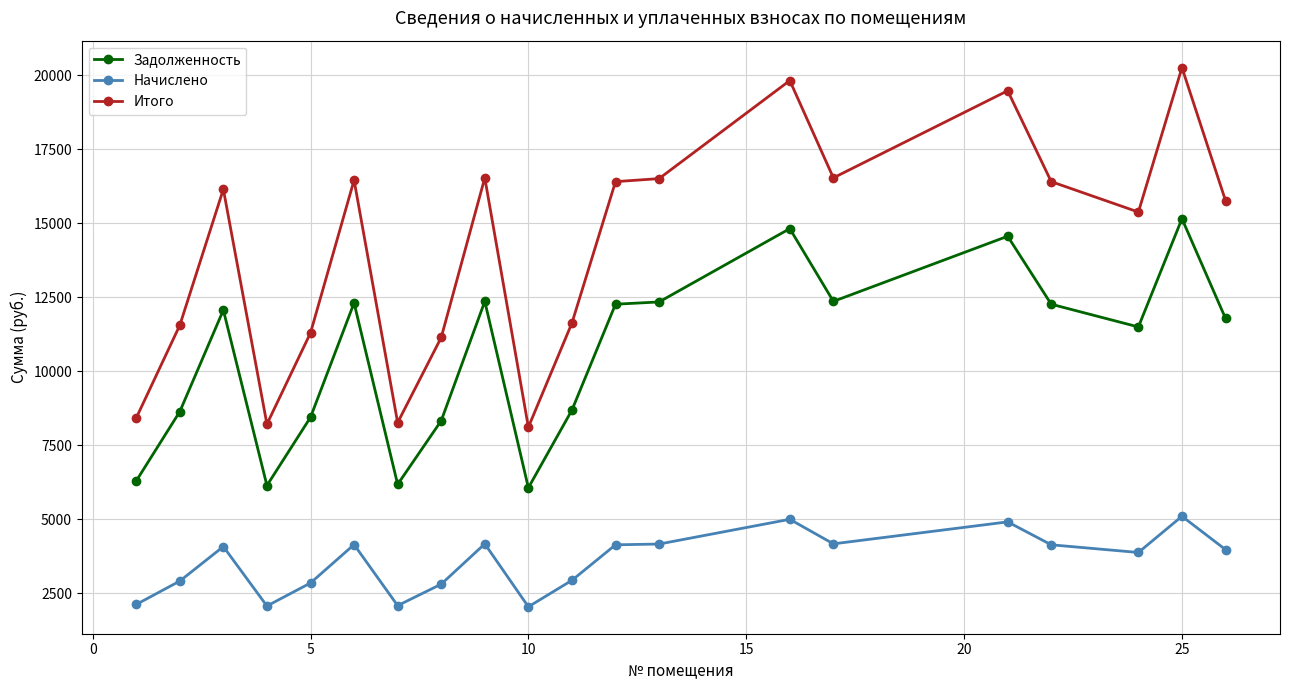

Which series has the widest spread of values?

Итого